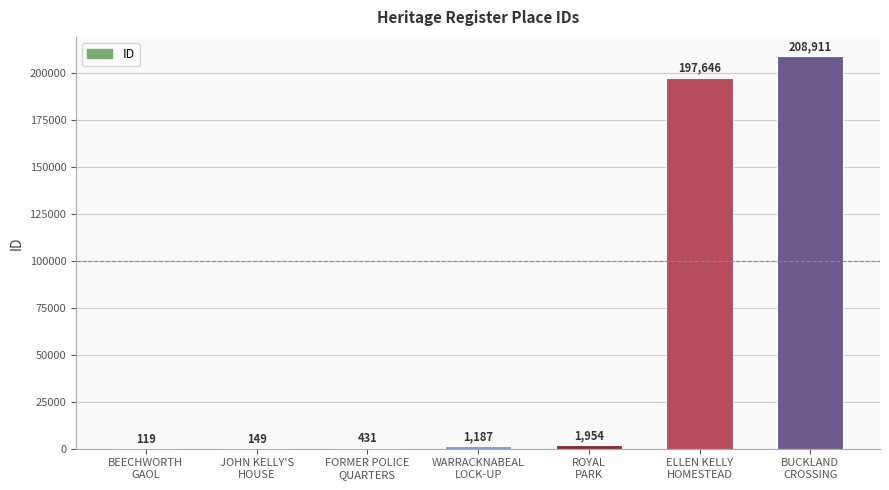

What is the maximum value shown in the chart?

208911